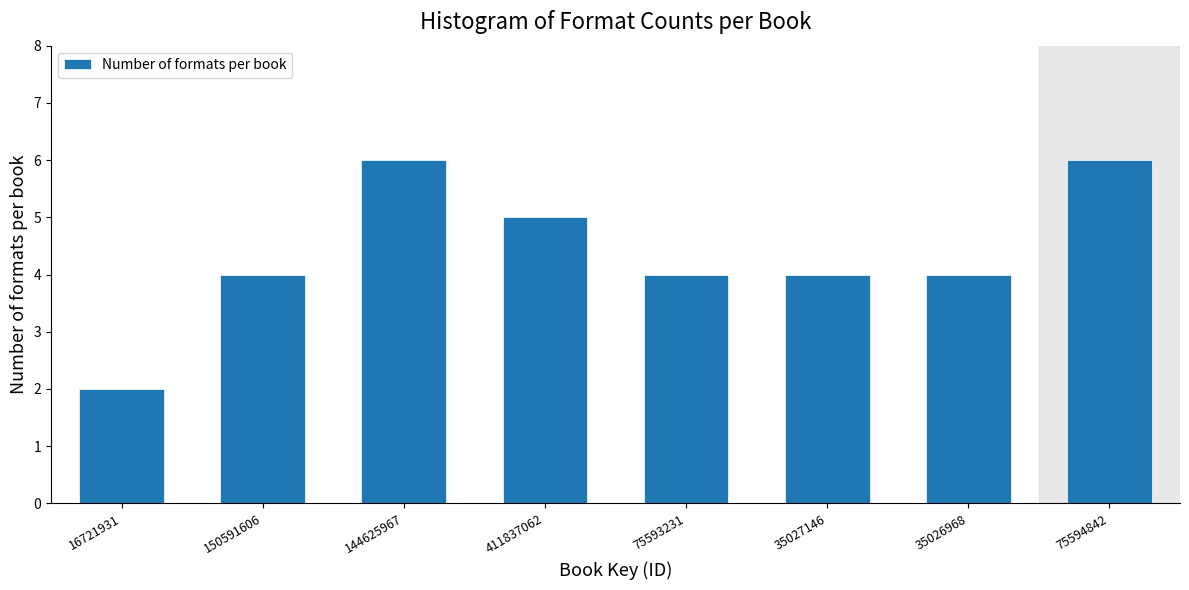

Reading left to right, extract all data points from this chart.

2	4	6	5	4	4	4	6